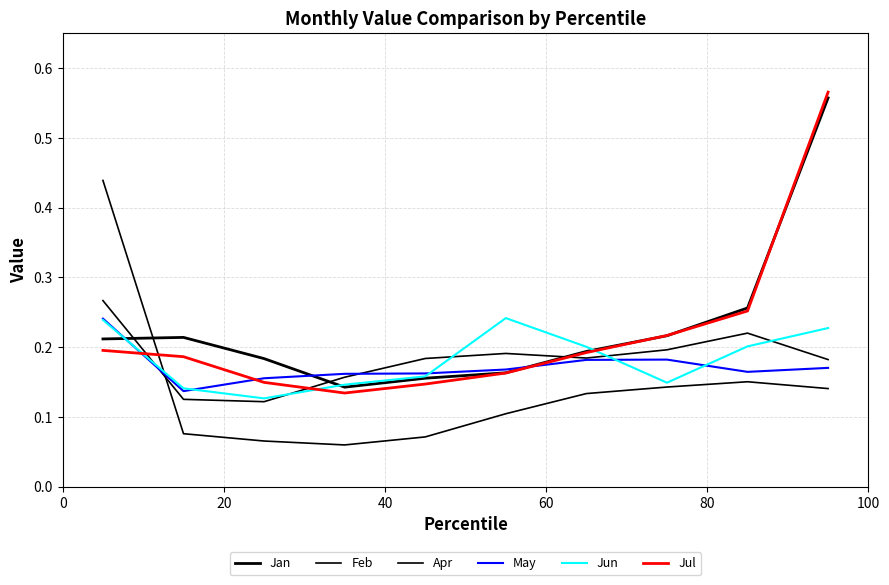

At how many categories does at least one series exceed 0?

10